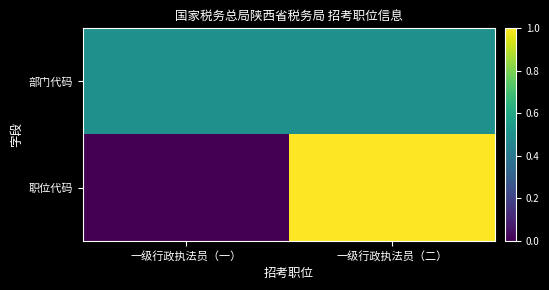

Reading right to left, transcribe all the data shown in this chart.

部门代码: 一级行政执法员（二）=0.5	一级行政执法员（一）=0.5
职位代码: 一级行政执法员（二）=1.0	一级行政执法员（一）=0.0